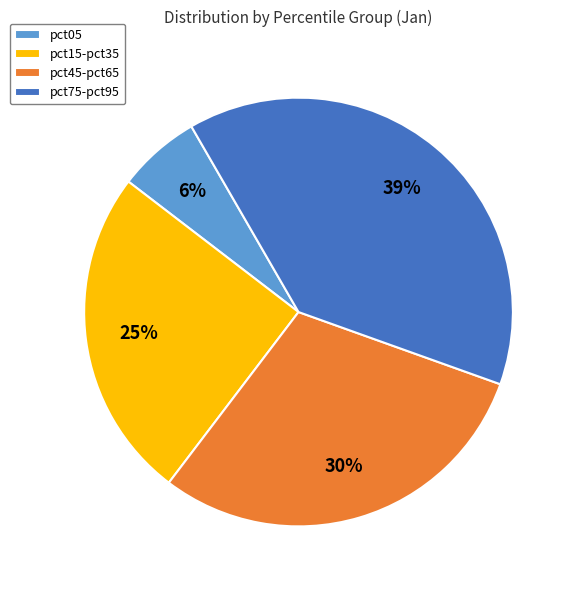

Which has a higher value, pct05 or pct45-pct65?

pct45-pct65